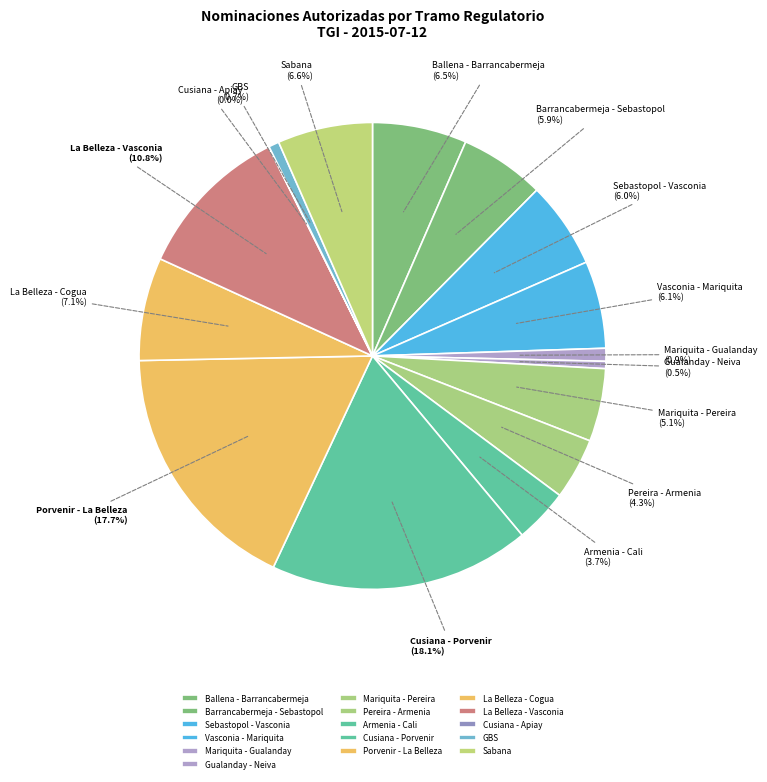

Does any single category account for the majority?

No